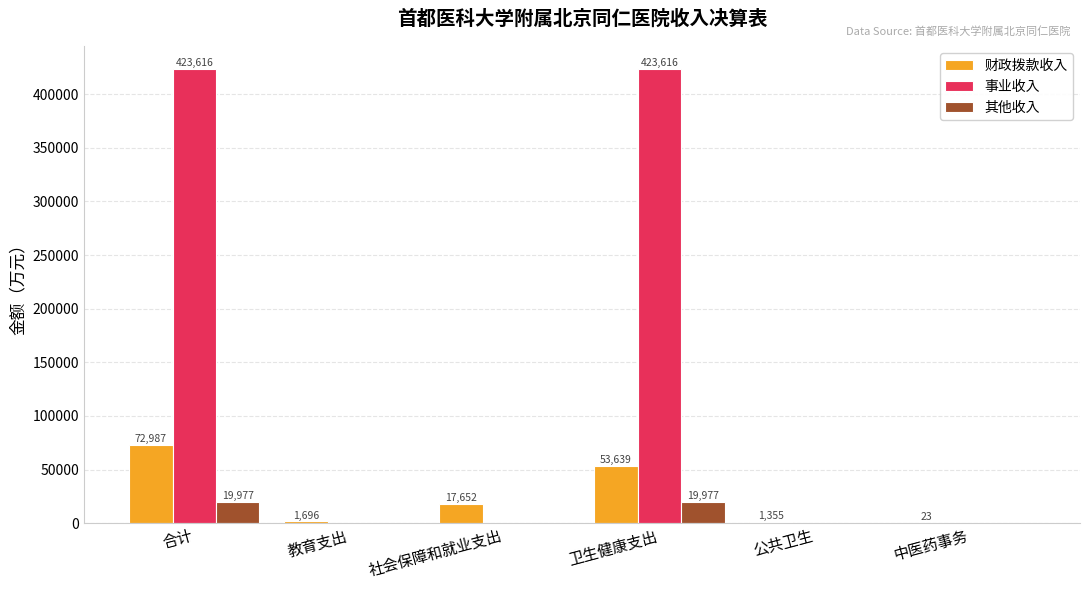

The 事业收入 series shows -145276.5 at 教育支出. True or false?

False